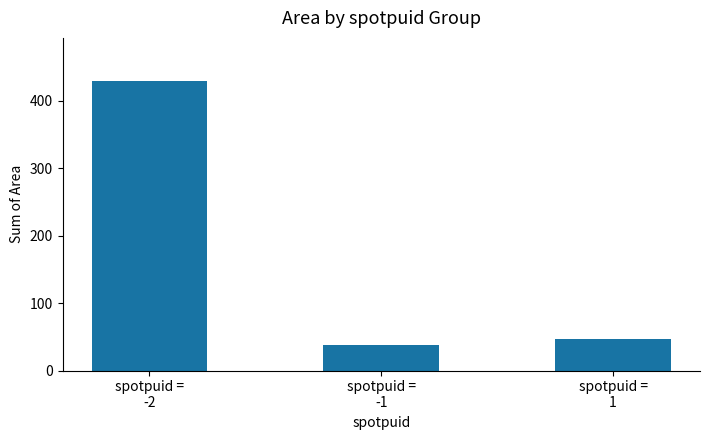

Reading left to right, list all the values displayed in this chart.

429	38	47